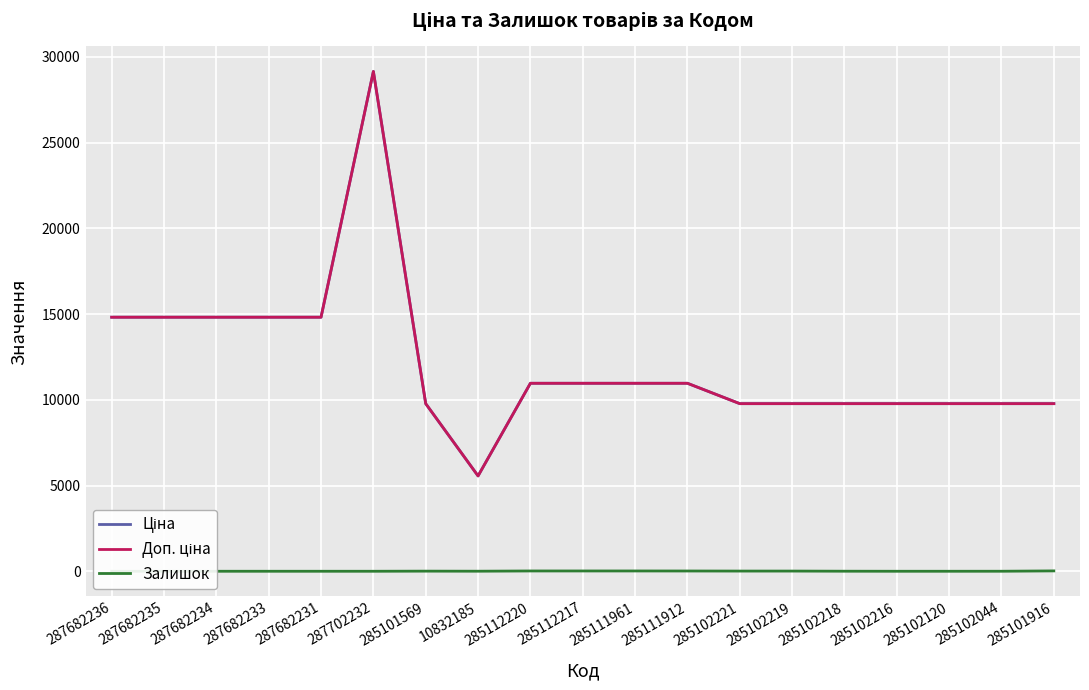

What is the spread (max minus min) of values at 10832185?

5557.3